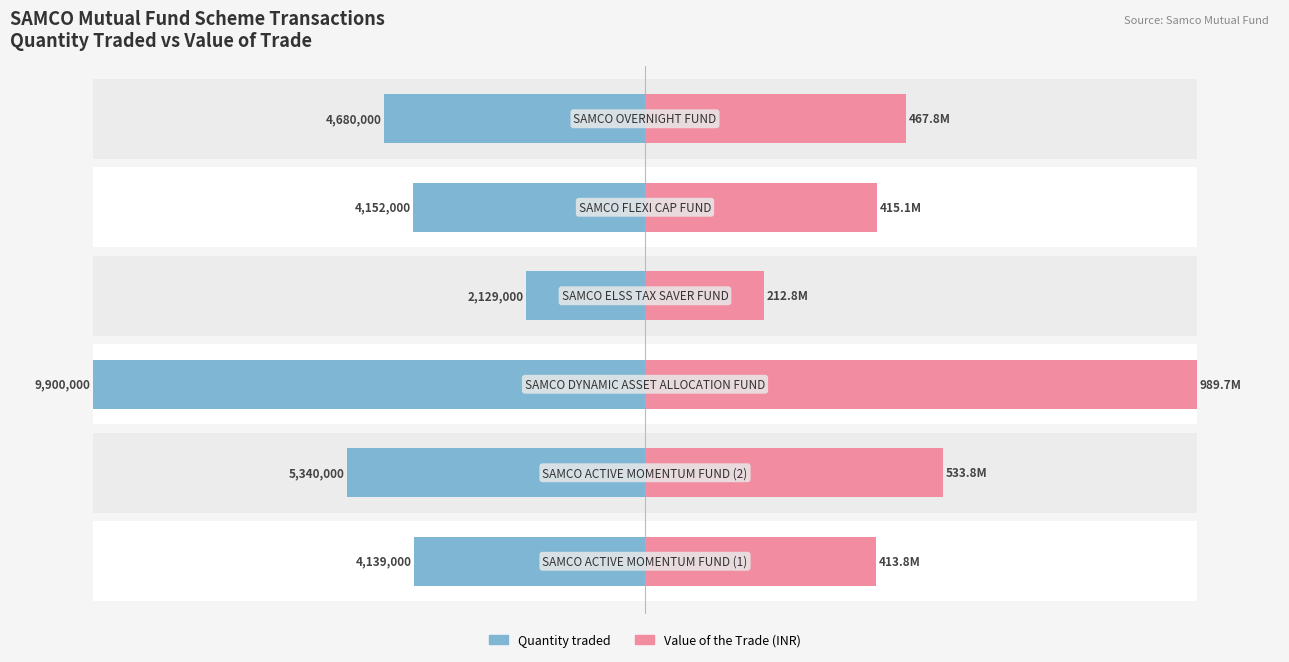

Does the chart contain stacked bars?

No